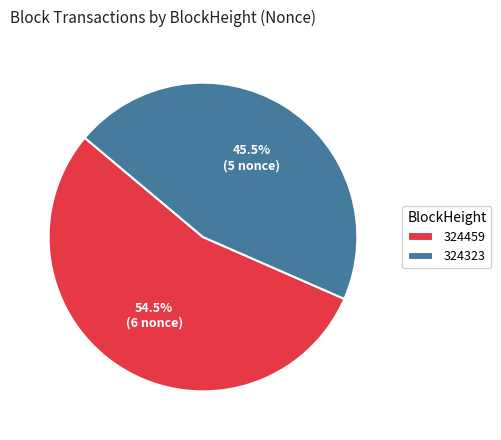

Which category has the smallest portion of the pie?

324323